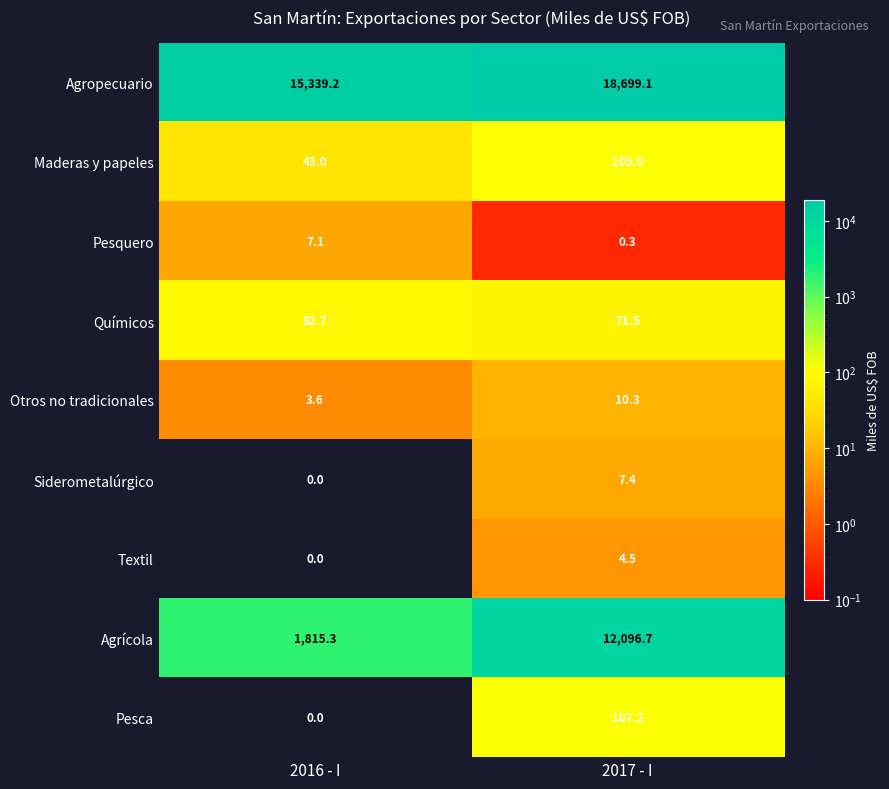

How many series are shown in this chart?

9